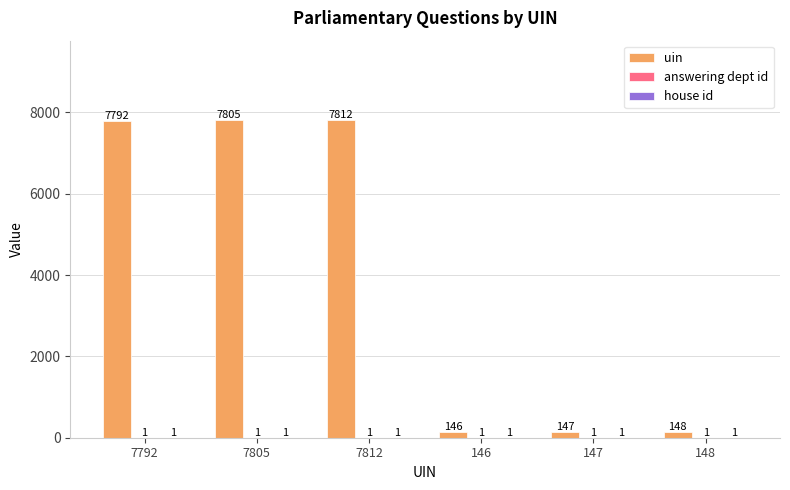

What is the sum of all uin values?

23850